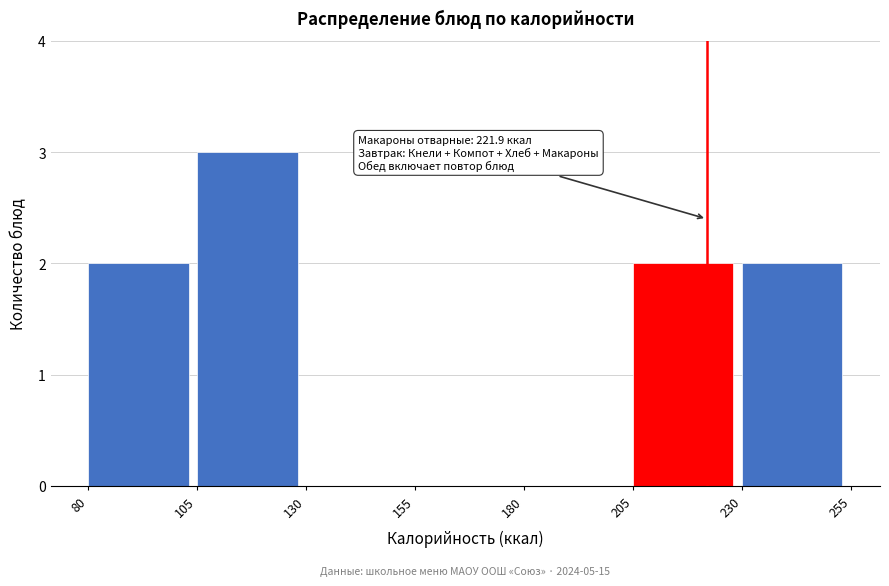

Over which range of the x-axis is the bar tallest?

105 to 130